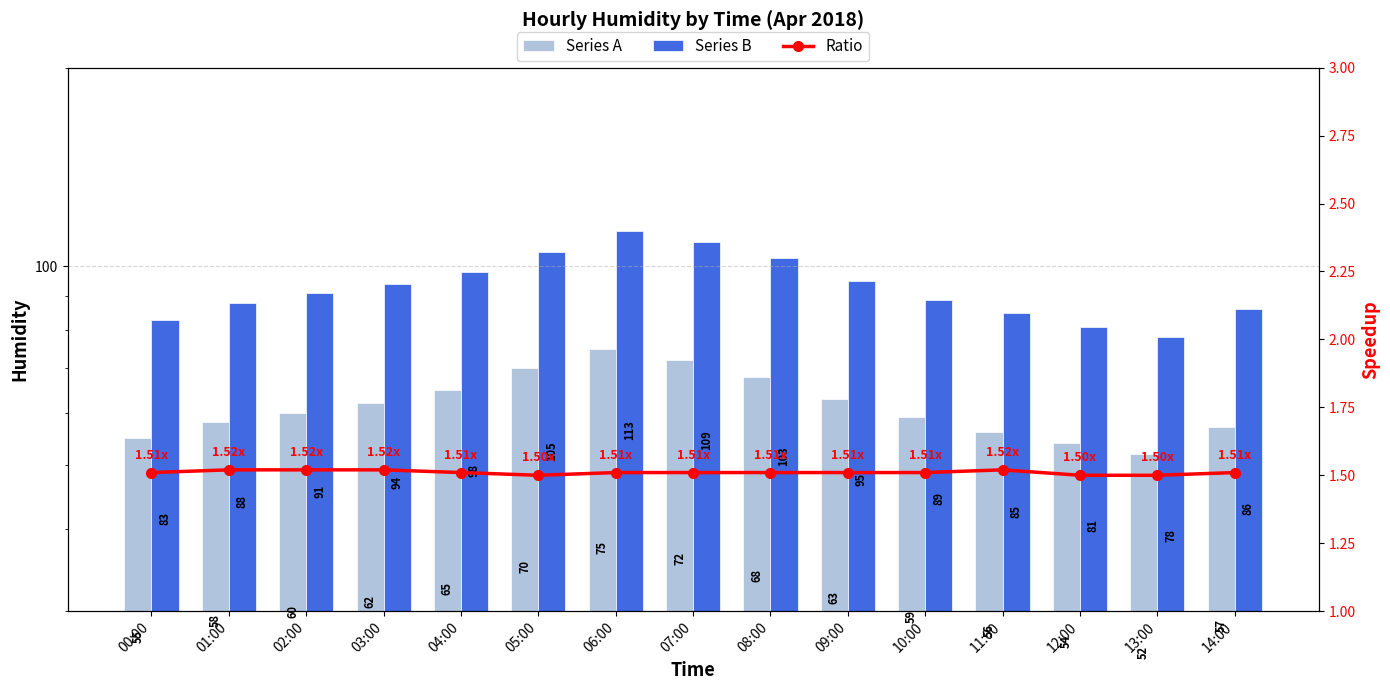

Reading right to left, what are all the values shown in this chart?

Series A: 14:00=57.0	13:00=52.0	12:00=54.0	11:00=56.0	10:00=59.0	09:00=63.0	08:00=68.0	07:00=72.0	06:00=75.0	05:00=70.0	04:00=65.0	03:00=62.0	02:00=60.0	01:00=58.0	00:00=55.0
Series B: 14:00=86.0	13:00=78.0	12:00=81.0	11:00=85.0	10:00=89.0	09:00=95.0	08:00=103.0	07:00=109.0	06:00=113.0	05:00=105.0	04:00=98.0	03:00=94.0	02:00=91.0	01:00=88.0	00:00=83.0
Ratio: 14:00=1.5	13:00=1.5	12:00=1.5	11:00=1.5	10:00=1.5	09:00=1.5	08:00=1.5	07:00=1.5	06:00=1.5	05:00=1.5	04:00=1.5	03:00=1.5	02:00=1.5	01:00=1.5	00:00=1.5